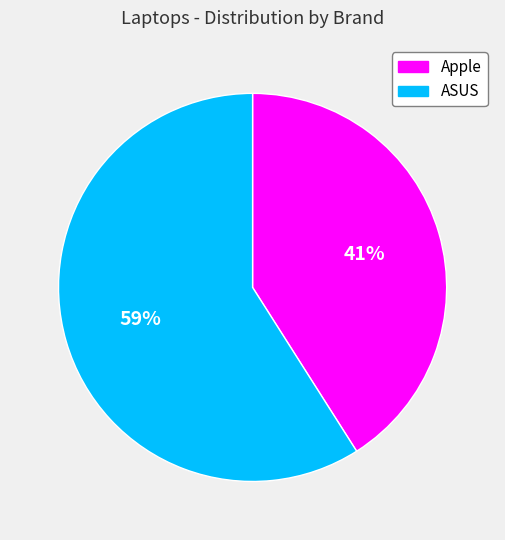

Is the sum of Apple and ASUS greater than half?

Yes